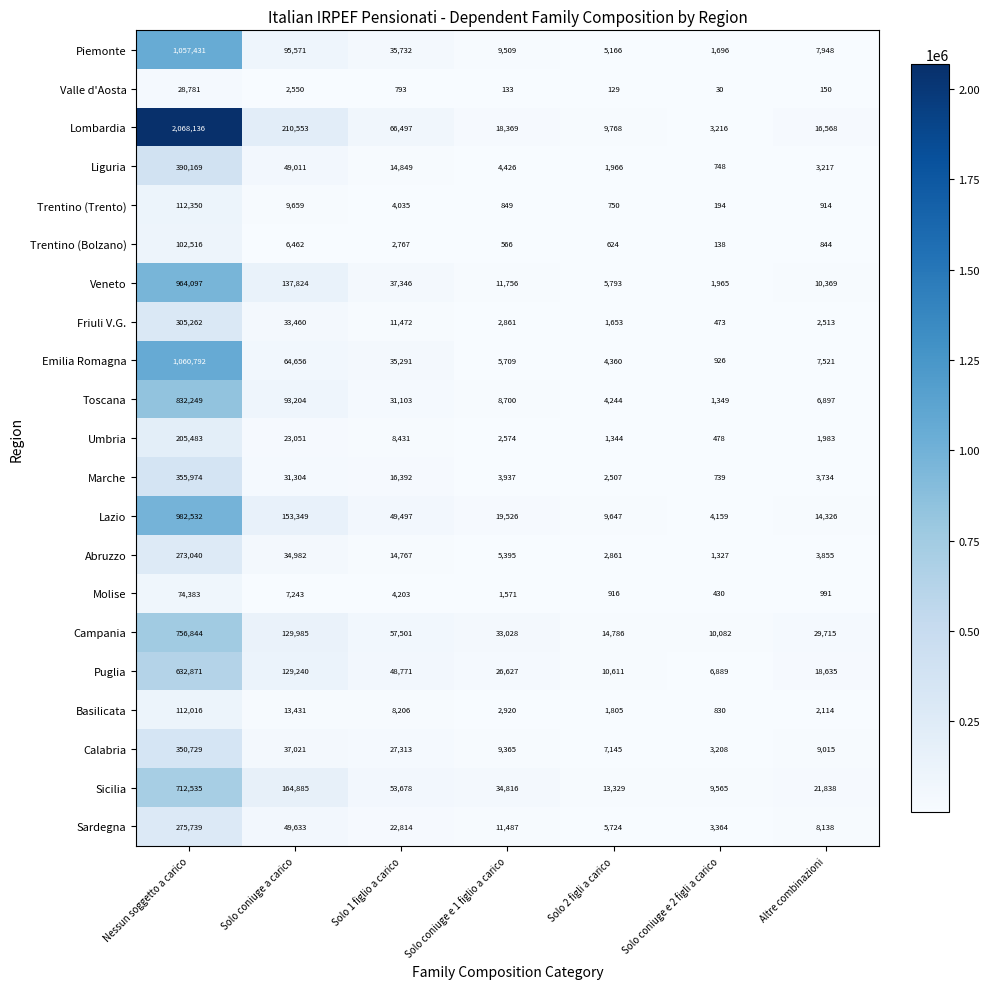

Where is Lazio nearest to the value 493345?

Solo coniuge a carico